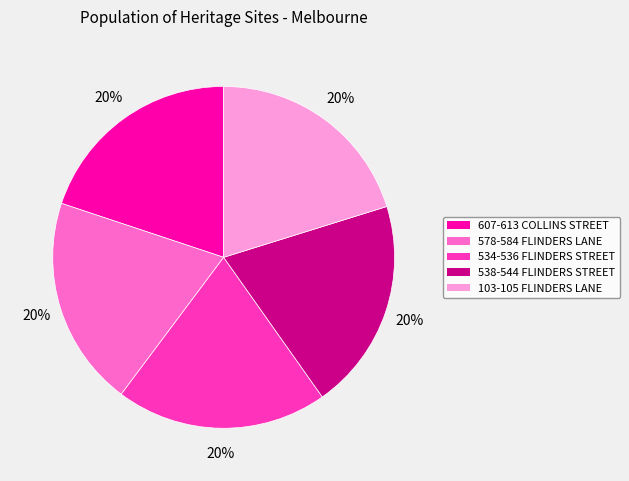

To the nearest percent, what is the combined percentage of 534-536 FLINDERS STREET and 607-613 COLLINS STREET?

40%